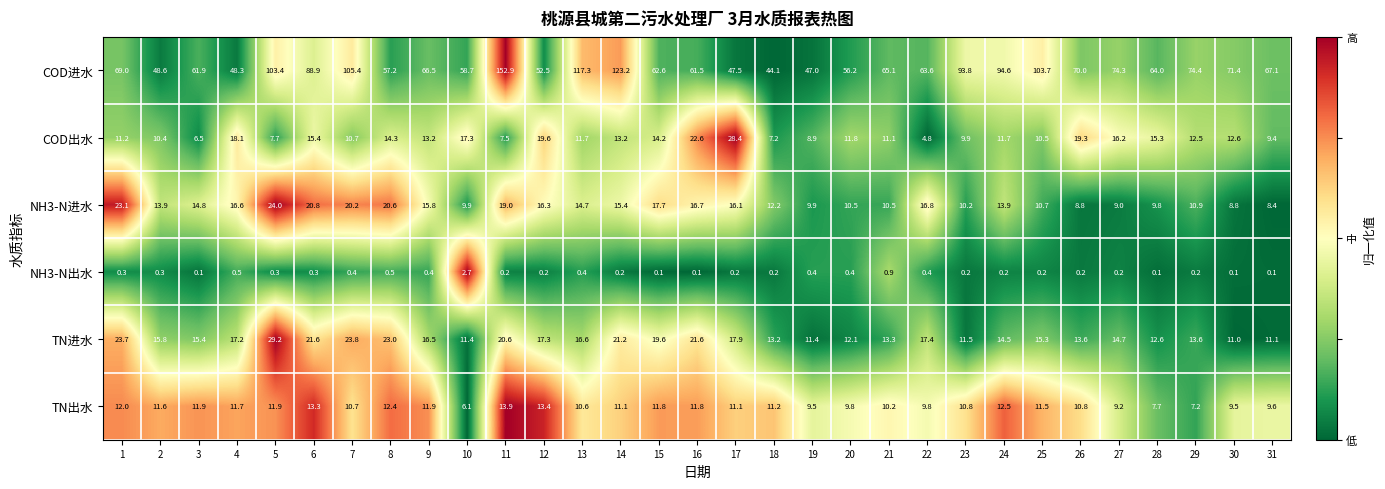

Which category has the lowest value in the NH3-N进水 series?

31